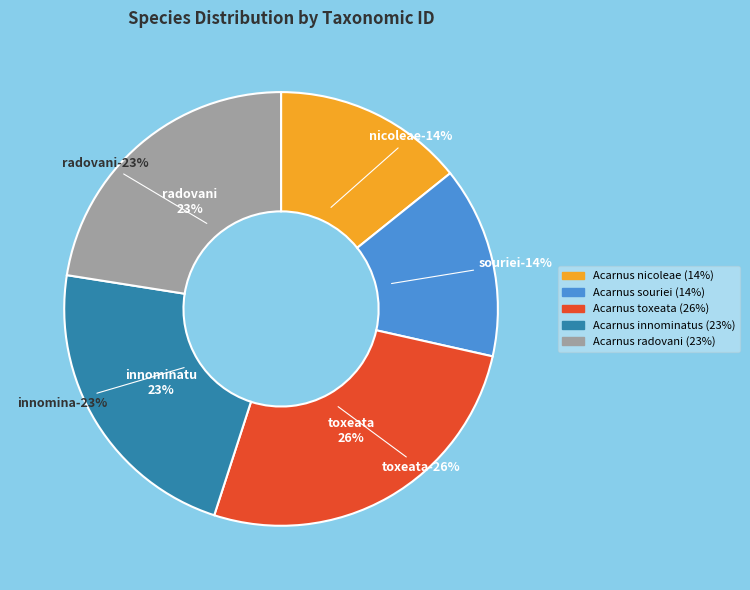

How many slices are in this pie chart?

5